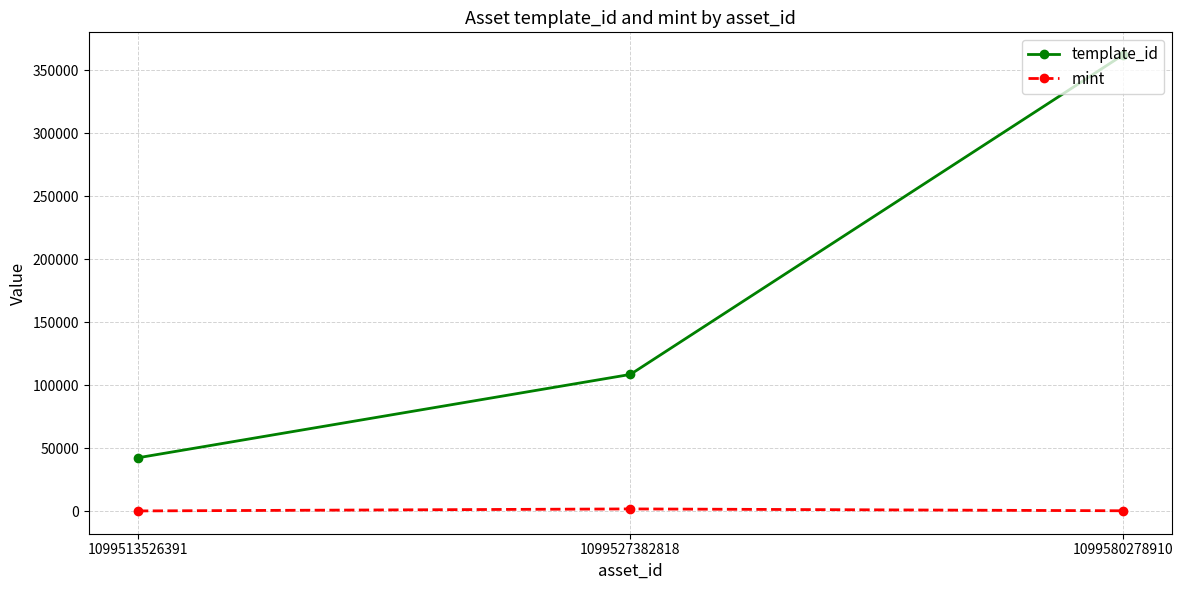

Does the chart display data point markers on the line(s)?

Yes